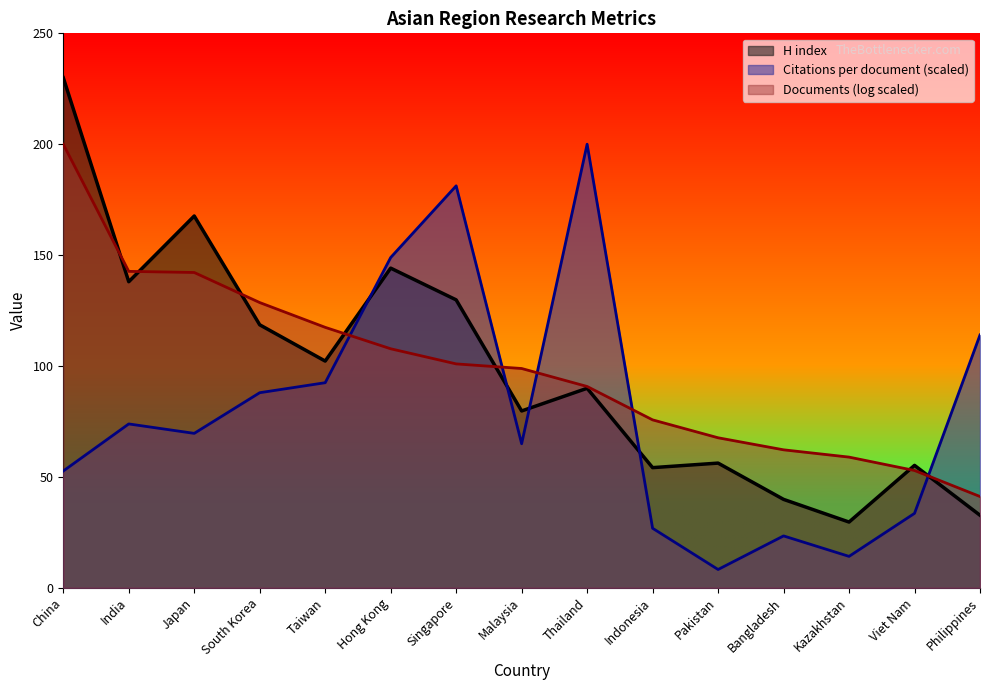

Reading right to left, extract all data points from this chart.

Citations per document: 114.0	33.6	14.2	23.4	8.3	26.8	200.0	65.0	181.2	148.9	92.5	88.0	69.6	73.9	52.7
H index: 32.7	55.2	29.6	39.9	56.2	54.2	90.0	79.7	129.8	144.1	102.2	118.6	167.6	138.0	230.0